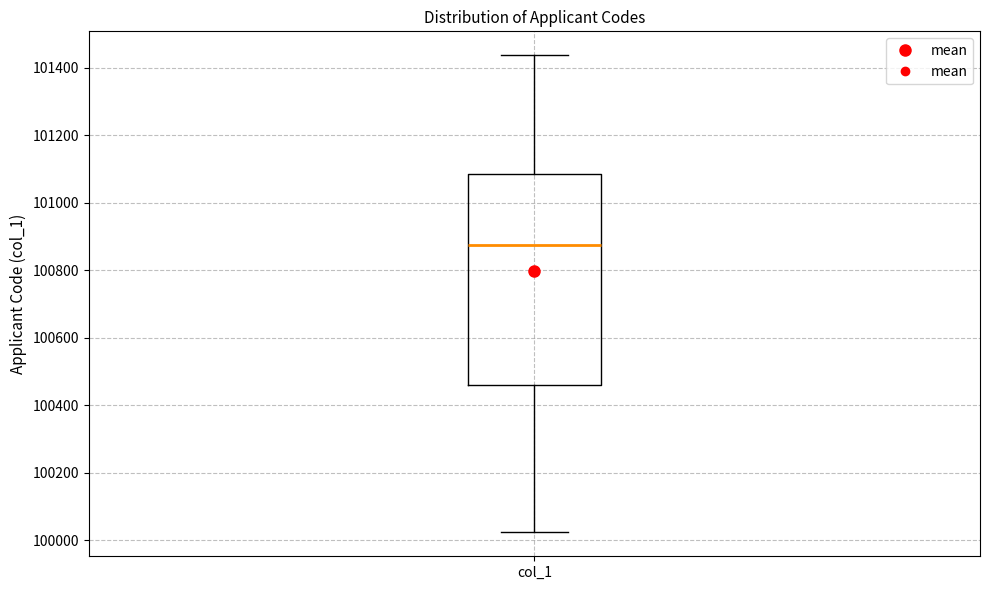

Where is the lower edge of the box for col_1 on the y-axis? The values are not printed on the chart, so give them approximately, as read against the axis.

100460